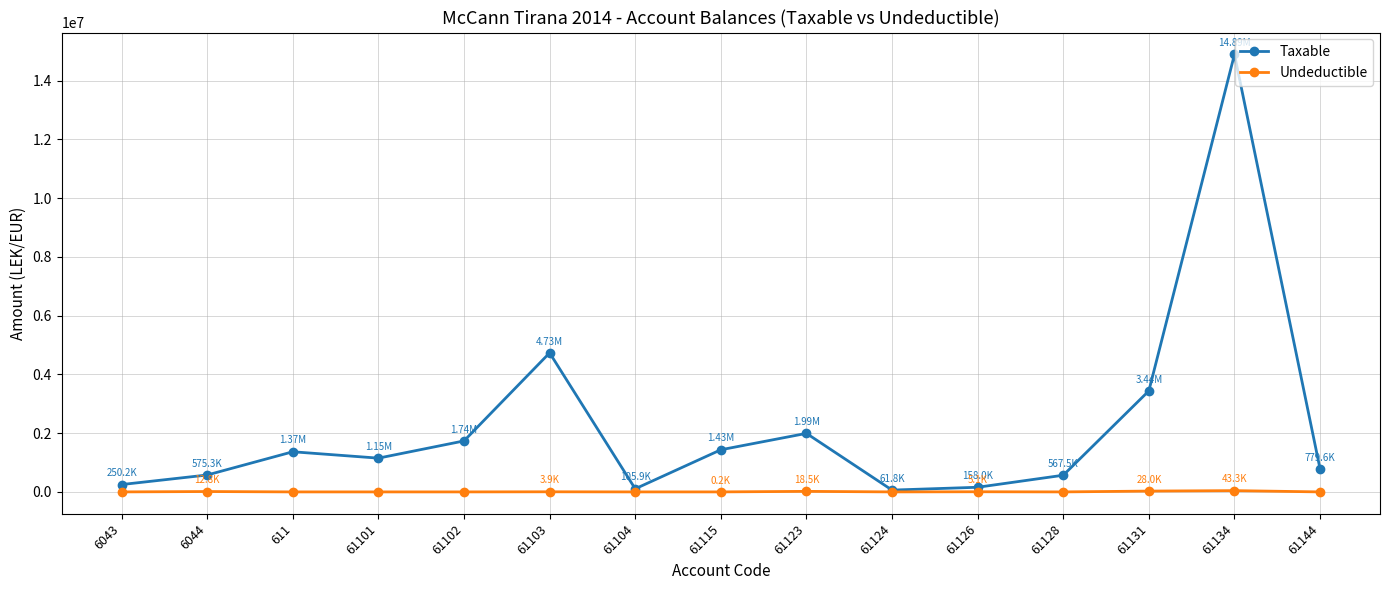

What is the value of the Taxable point at the 12th from the left?

567460.5